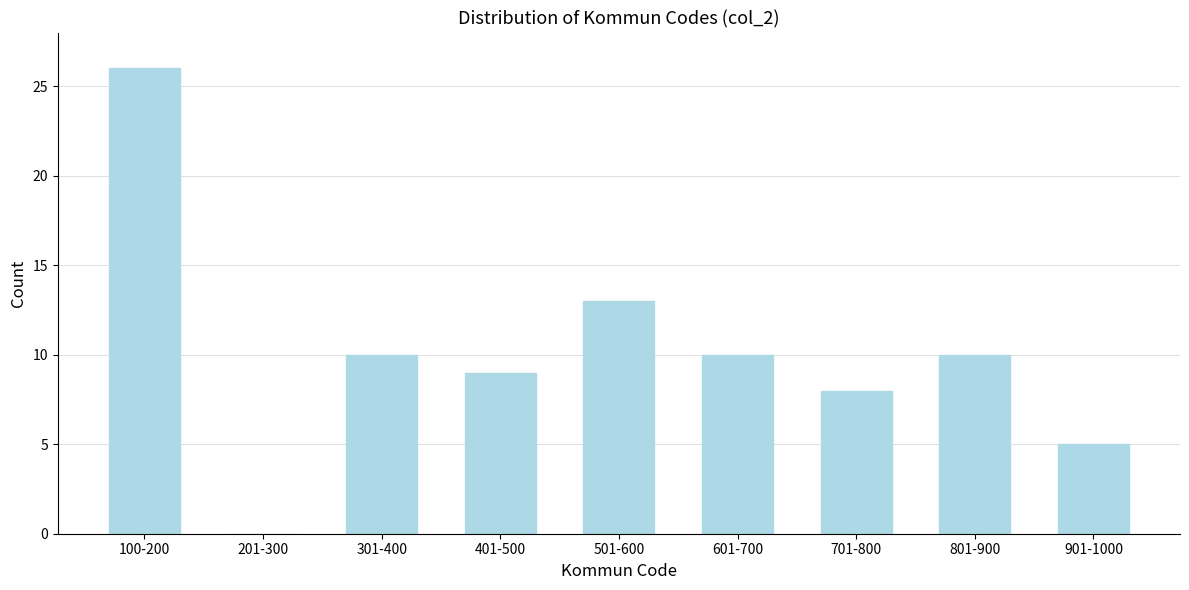

Reading left to right, transcribe all the data shown in this chart.

100-200=26	201-300=0	301-400=10	401-500=9	501-600=13	601-700=10	701-800=8	801-900=10	901-1000=5